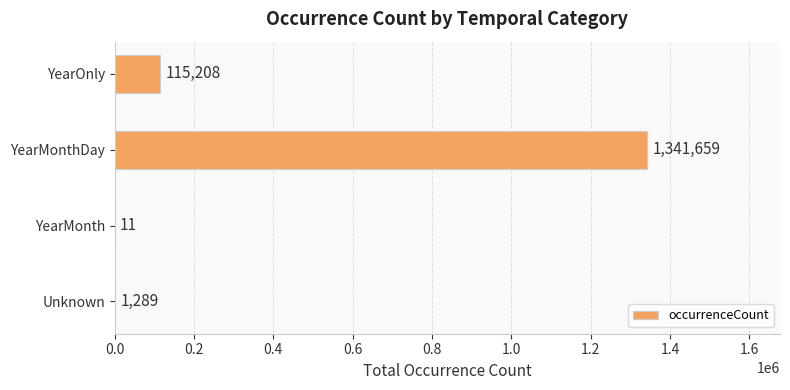

The value at YearOnly is 168444. True or false?

False